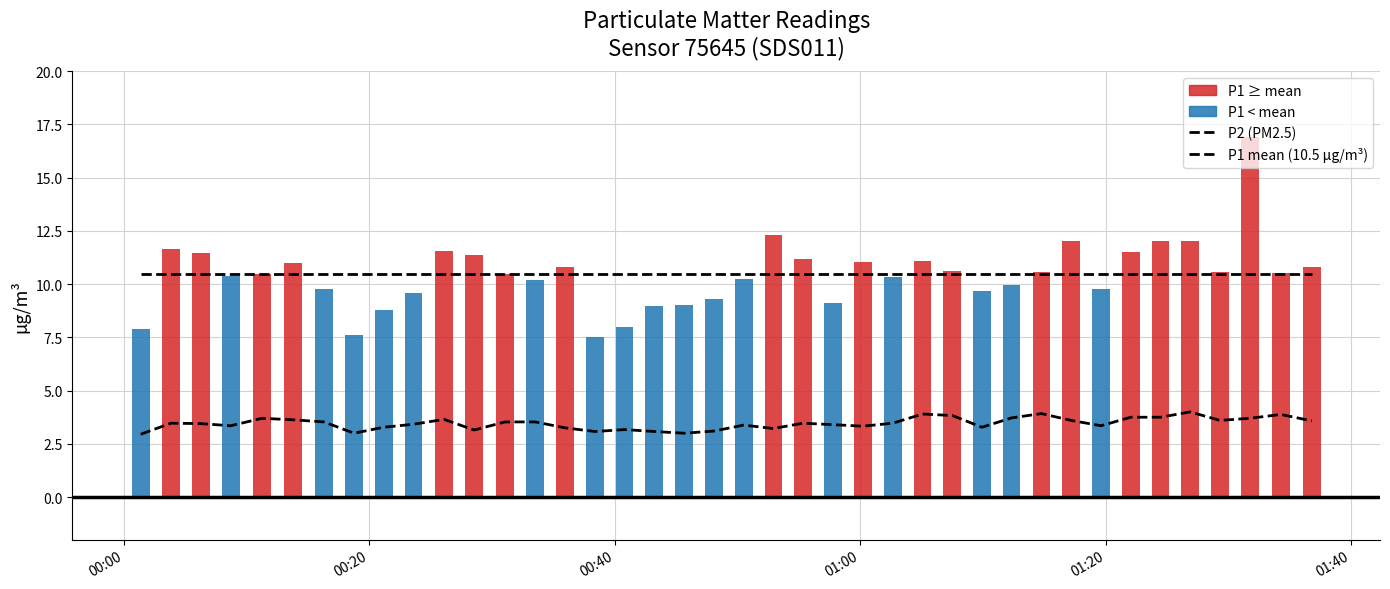

Is it true that P1 mean (10.5 µg/m³) equals 10.5 at 01:00?

True